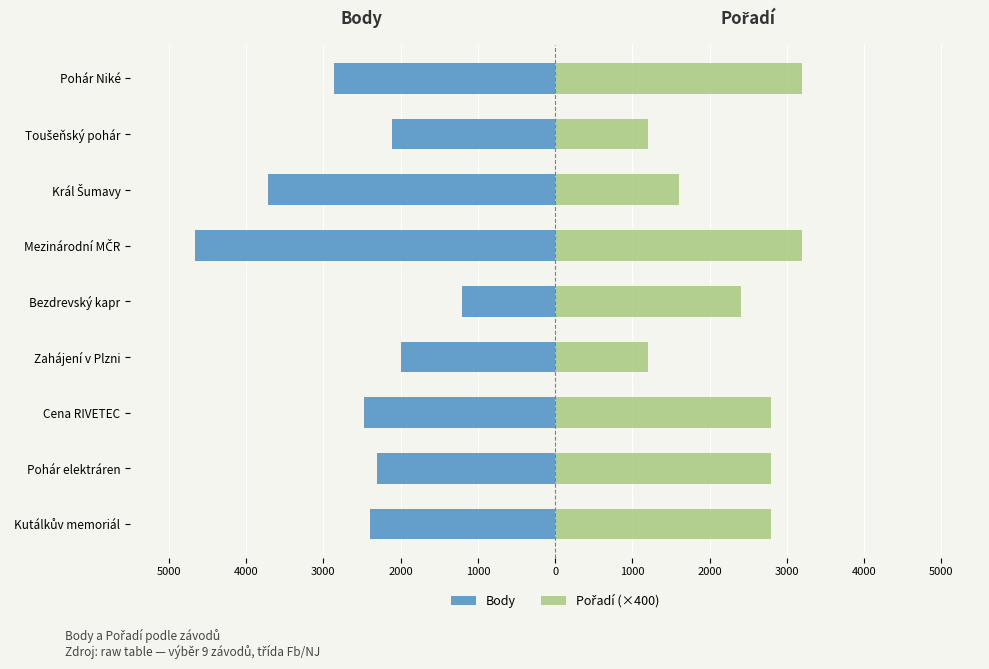

How many data points in Body are above -2393?

4